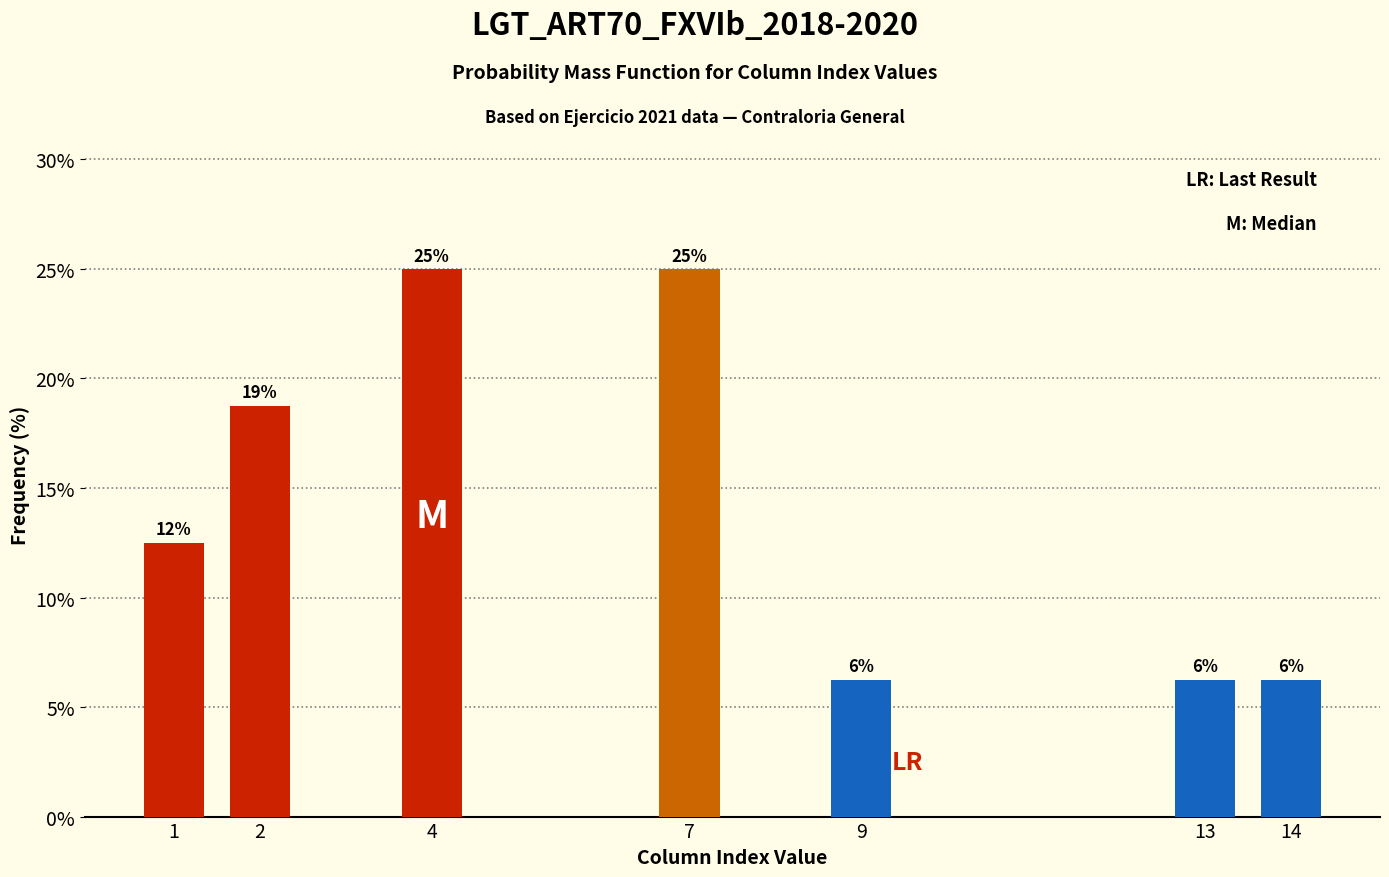

How many bars are there in total?

7